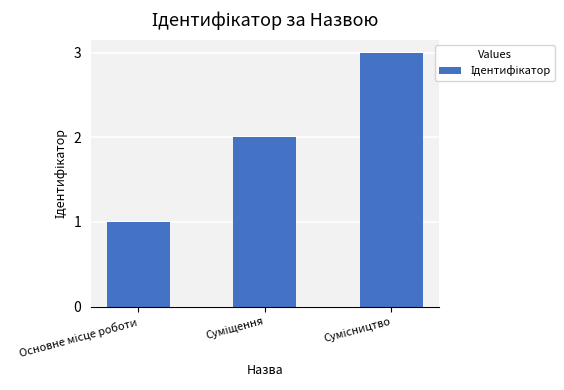

What is the sum of all values?

6